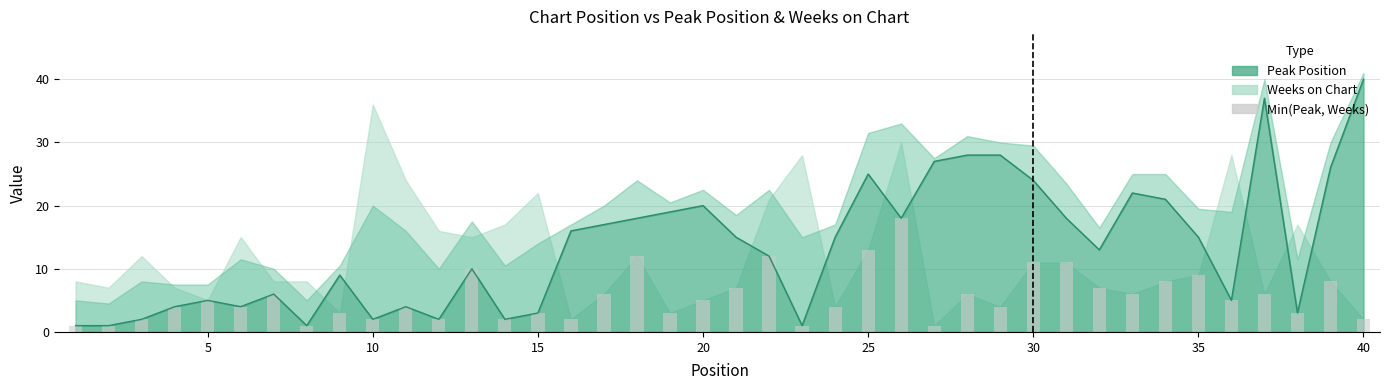

True or false: the data shows 20 at 35.

False